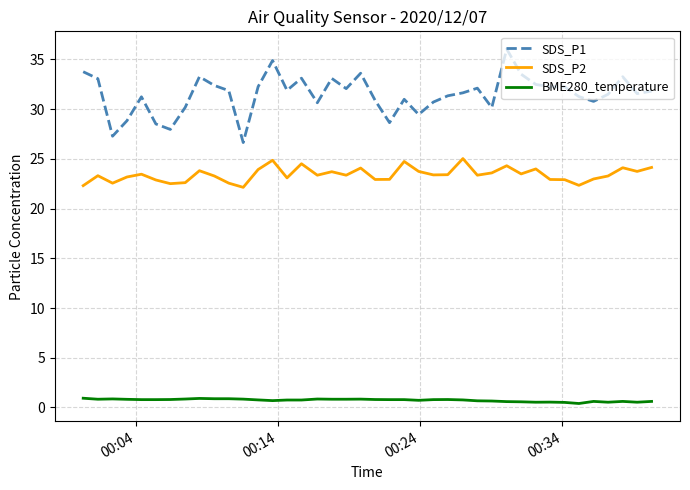

Which series has the largest total across all categories?

SDS_P1